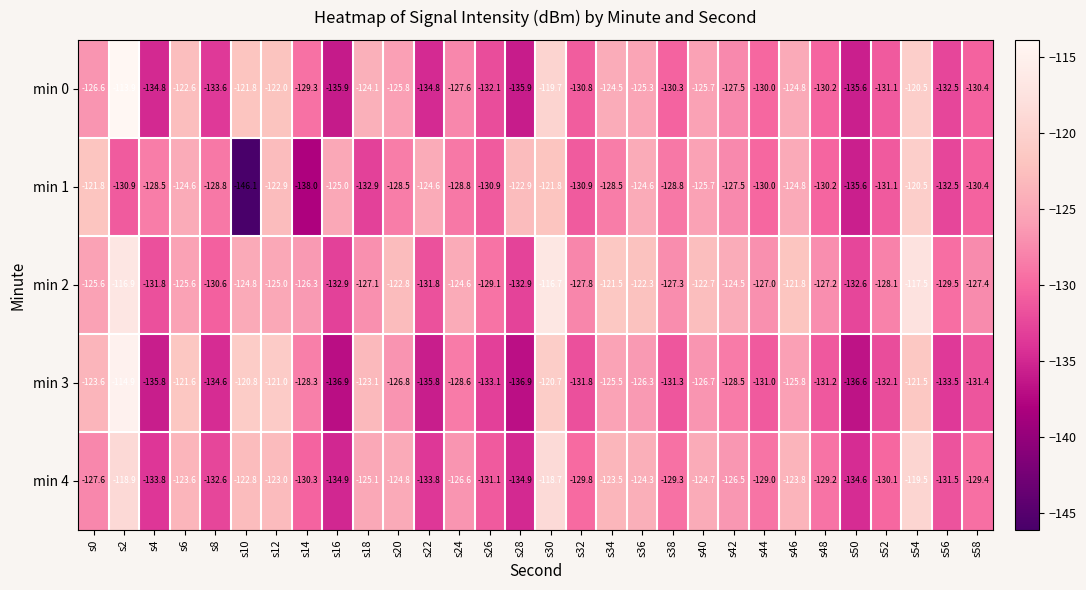

True or false: min 2 has a value of -198.2 at s6.

False